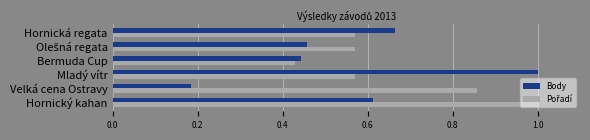

At how many categories does at least one series exceed 0?

6